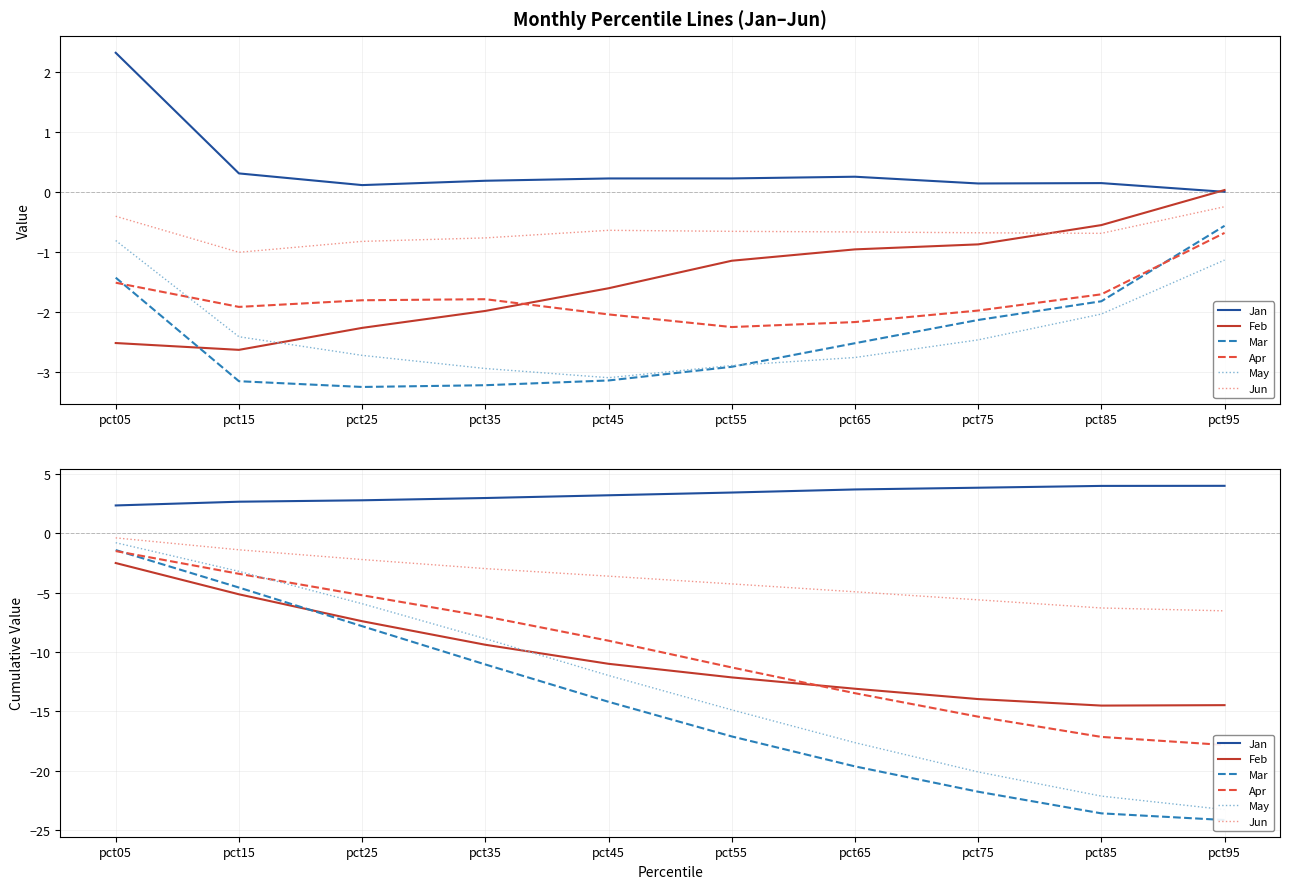

The value of Mar at pct75 is -38.1. True or false?

False